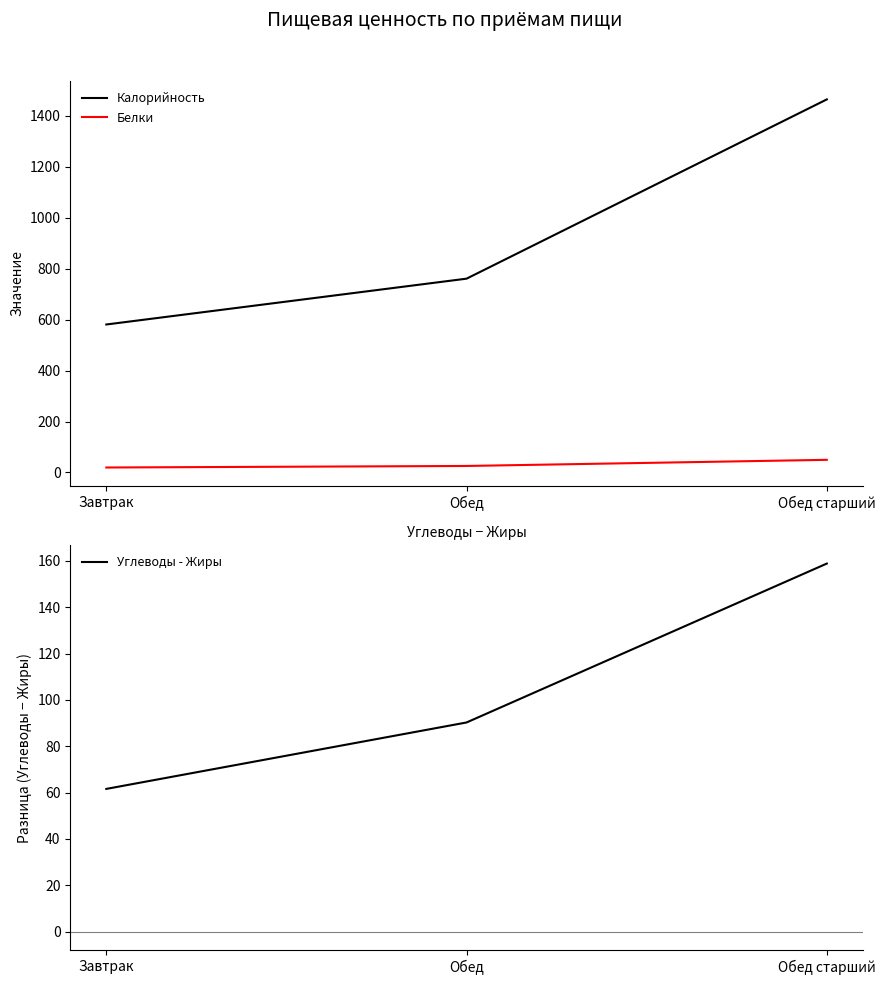

What is the sum of all Белки values?

94.3